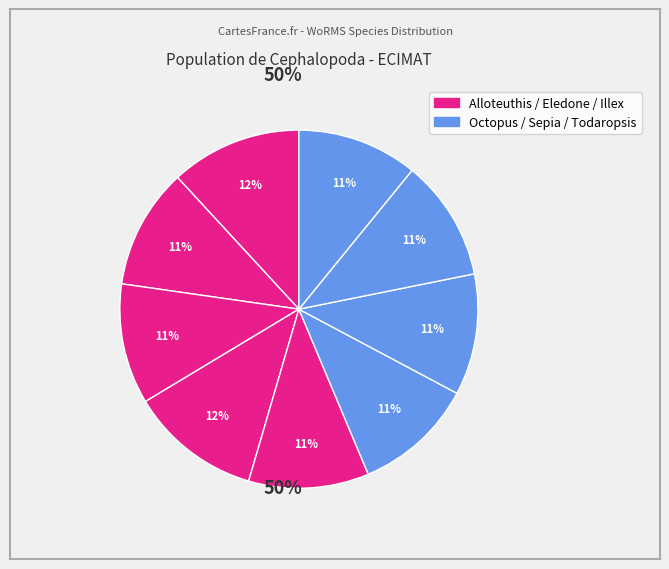

How many slices are in this pie chart?

9